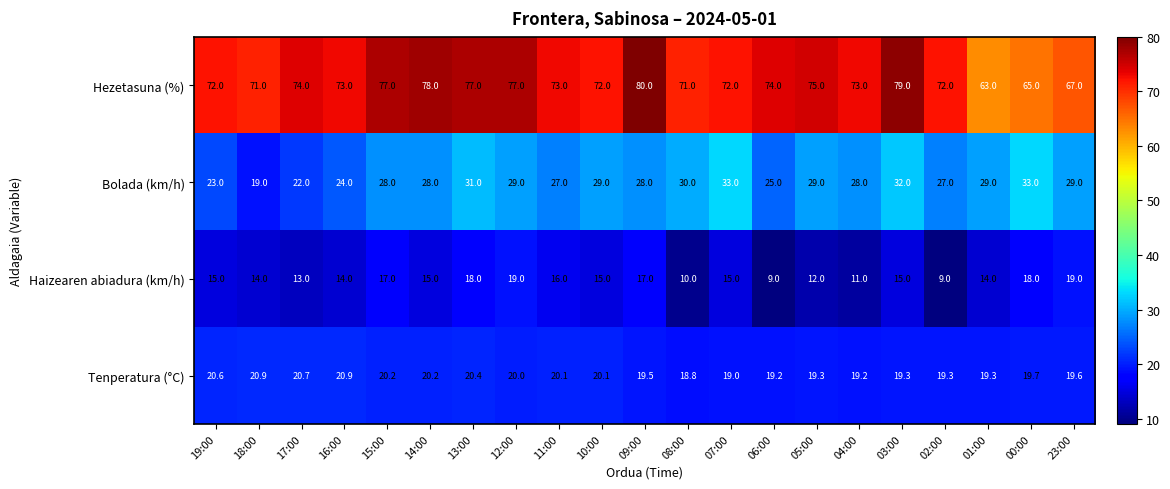

Rank the series by their maximum value, from highest to lowest.

Hezetasuna (%), Bolada (km/h), Tenperatura (°C), Haizearen abiadura (km/h)